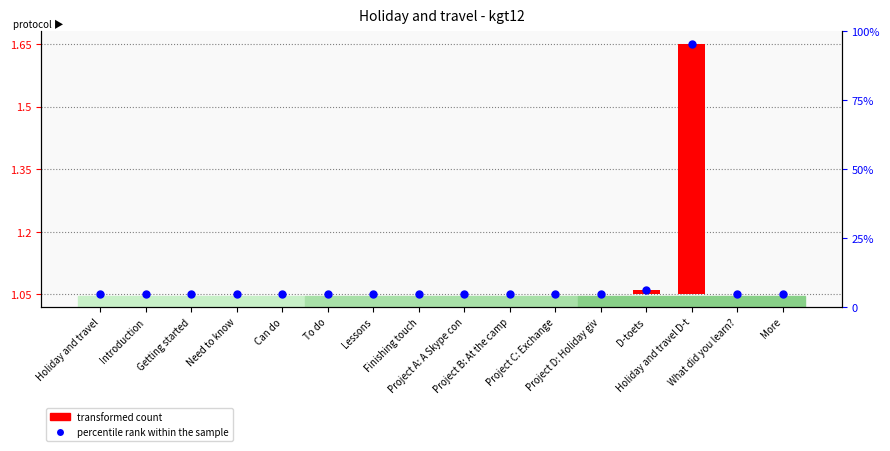

Which series has the largest total across all categories?

percentile rank within the sample